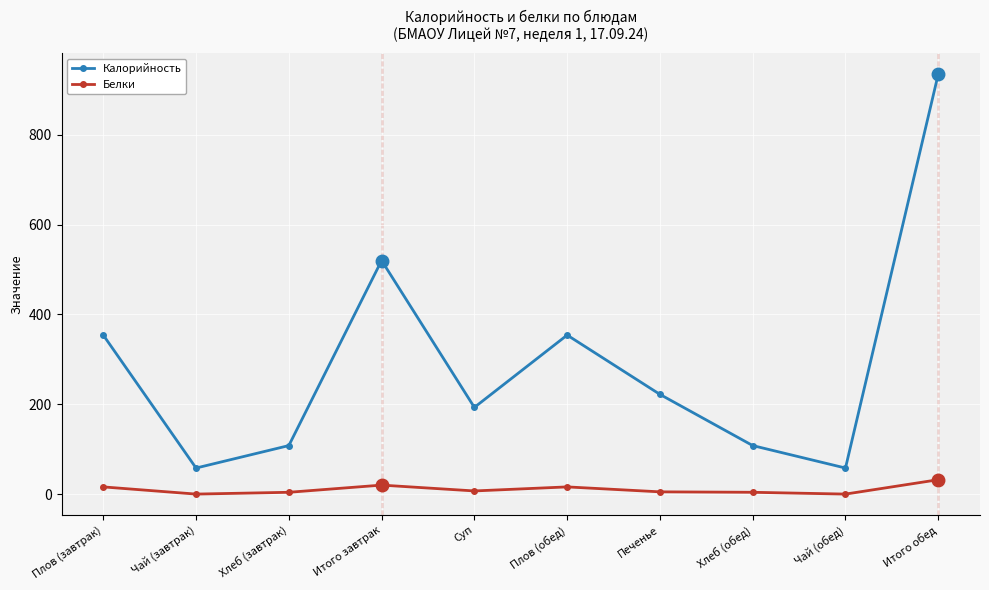

What is the sum of all Калорийность values?

2910